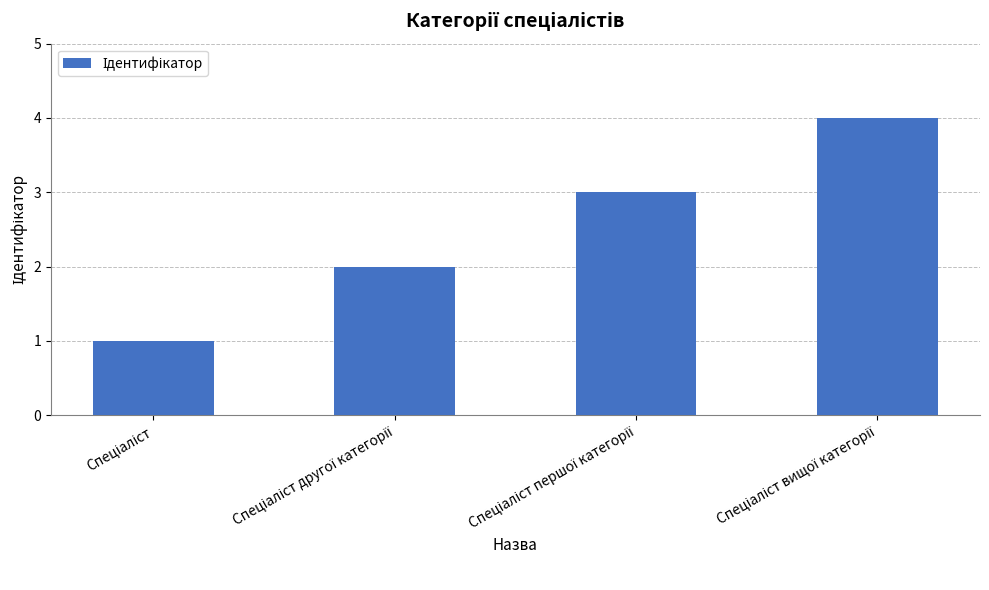

What is the difference between the maximum and minimum values?

3